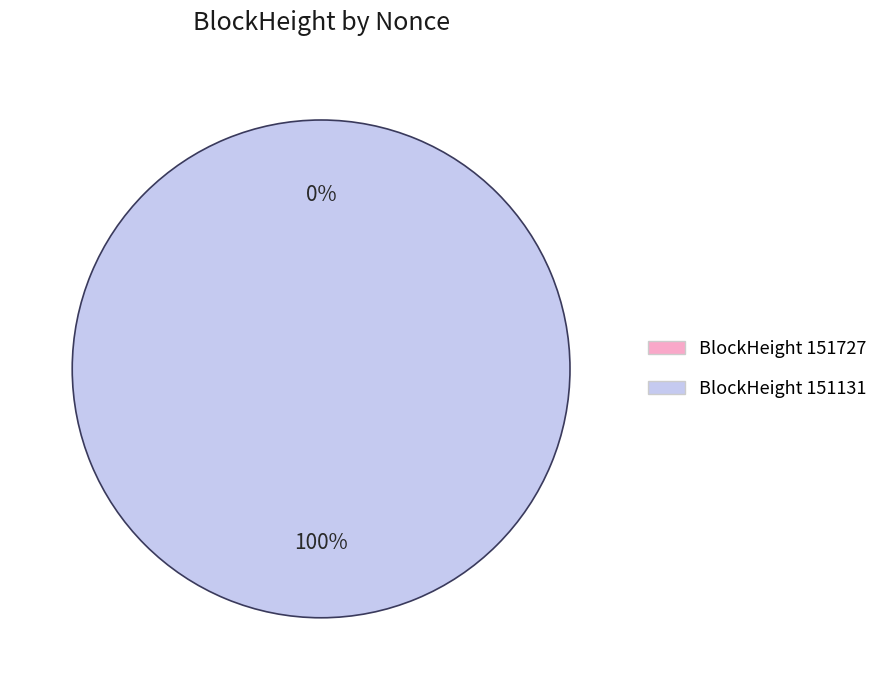

Count the number of slices in the pie.

2